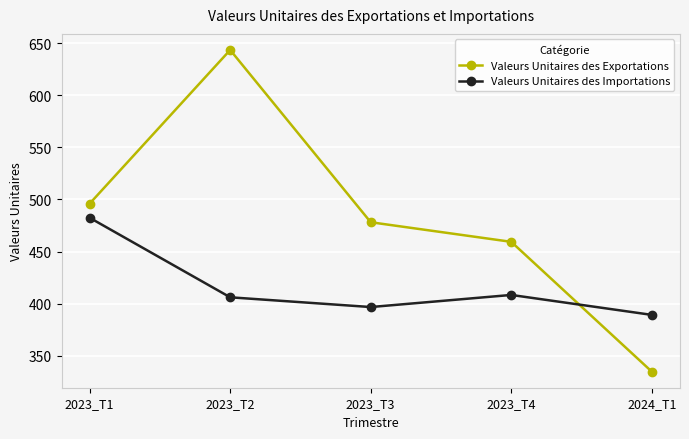

List the series in order of their overall mean, highest first.

Valeurs Unitaires des Exportations, Valeurs Unitaires des Importations